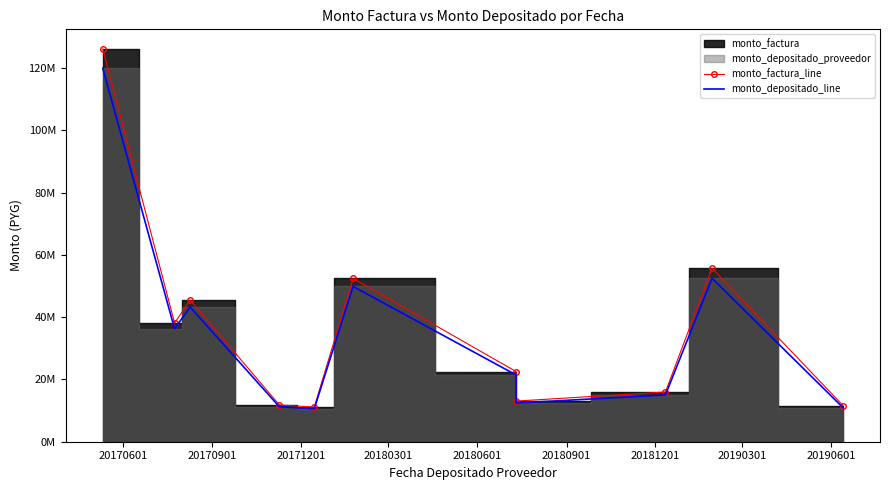

How many lines are shown in the chart?

2